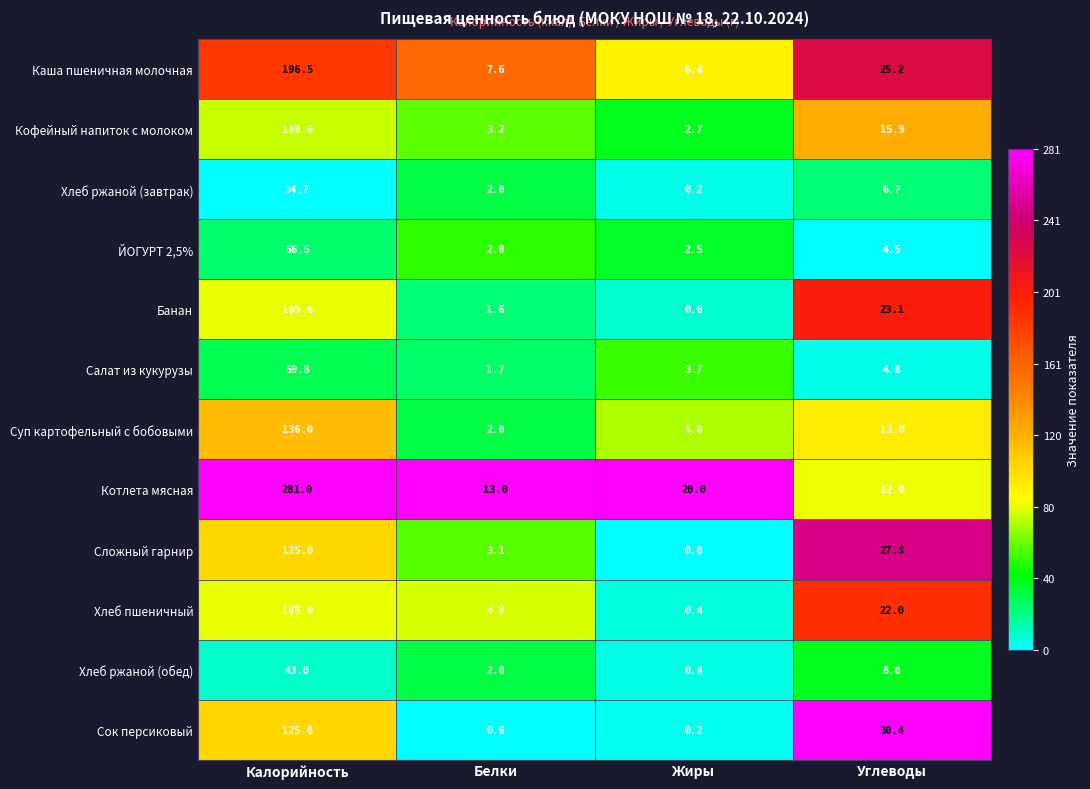

How many series are shown in this chart?

12